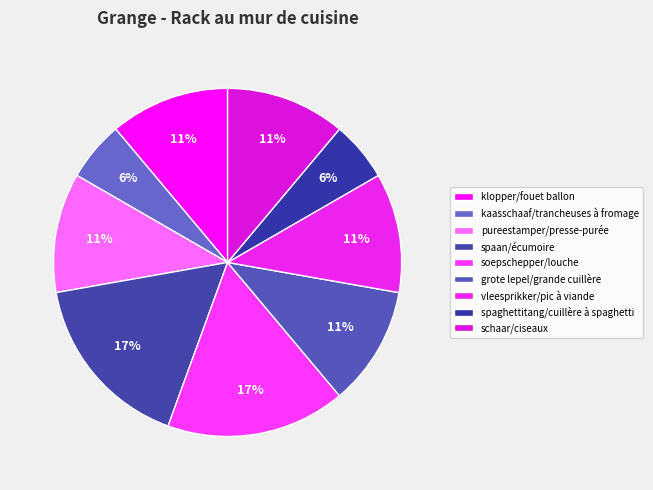

What is the smallest slice in the pie chart?

kaasschaaf/trancheuses à fromage